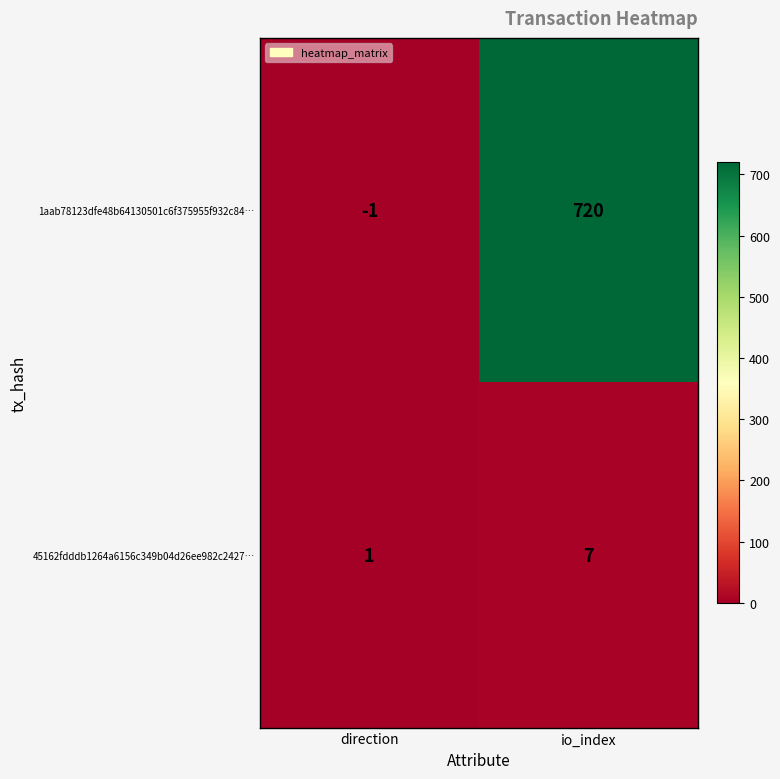

List the labels in order of 1aab78123dfe48b64130501c6f375955f932c84… value, smallest first.

direction, io_index